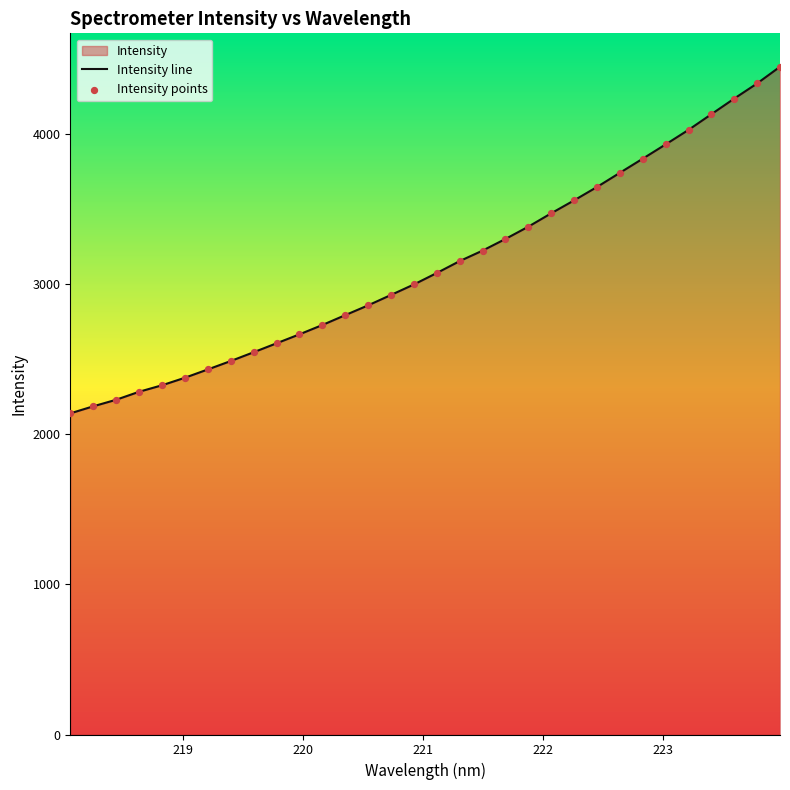

What is the minimum value shown in the chart?

2140.8